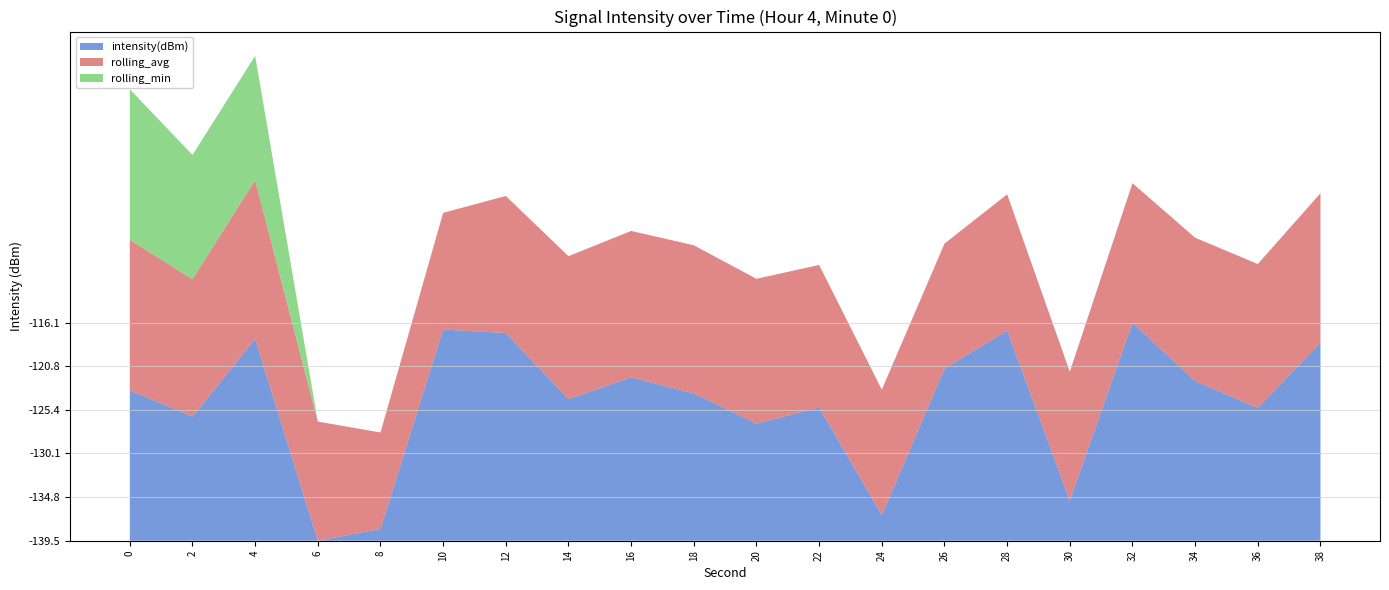

Reading left to right, extract all data points from this chart.

intensity(dBm): 0=-123.3	2=-126.1	4=-117.8	6=-139.5	8=-138.2	10=-116.8	12=-117.2	14=-124.3	16=-121.9	18=-123.7	20=-126.9	22=-125.2	24=-136.7	26=-121.0	28=-116.9	30=-135.2	32=-116.1	34=-122.3	36=-125.2	38=-118.2
rolling_avg: 0=-123.3	2=-124.7	4=-122.4	6=-126.7	8=-129.1	10=-127.0	12=-124.8	14=-124.1	16=-123.8	18=-123.6	20=-123.9	22=-124.2	24=-126.0	26=-126.1	28=-124.9	30=-125.6	32=-124.5	34=-124.1	36=-124.0	38=-123.4
rolling_min: 0=-123.3	2=-126.1	4=-126.1	6=-139.5	8=-139.5	10=-139.5	12=-139.5	14=-139.5	16=-139.5	18=-139.5	20=-139.5	22=-139.5	24=-139.5	26=-139.5	28=-139.5	30=-139.5	32=-139.5	34=-139.5	36=-139.5	38=-139.5